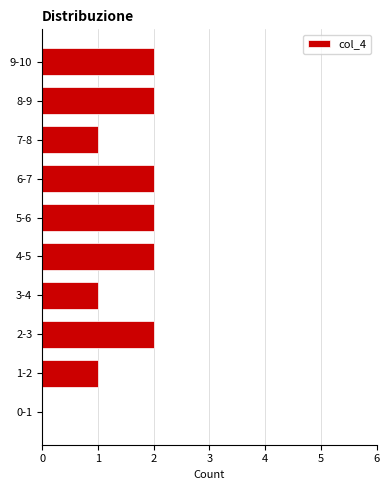

Reading top to bottom, what are all the values shown in this chart?

9-10=2	8-9=2	7-8=1	6-7=2	5-6=2	4-5=2	3-4=1	2-3=2	1-2=1	0-1=0